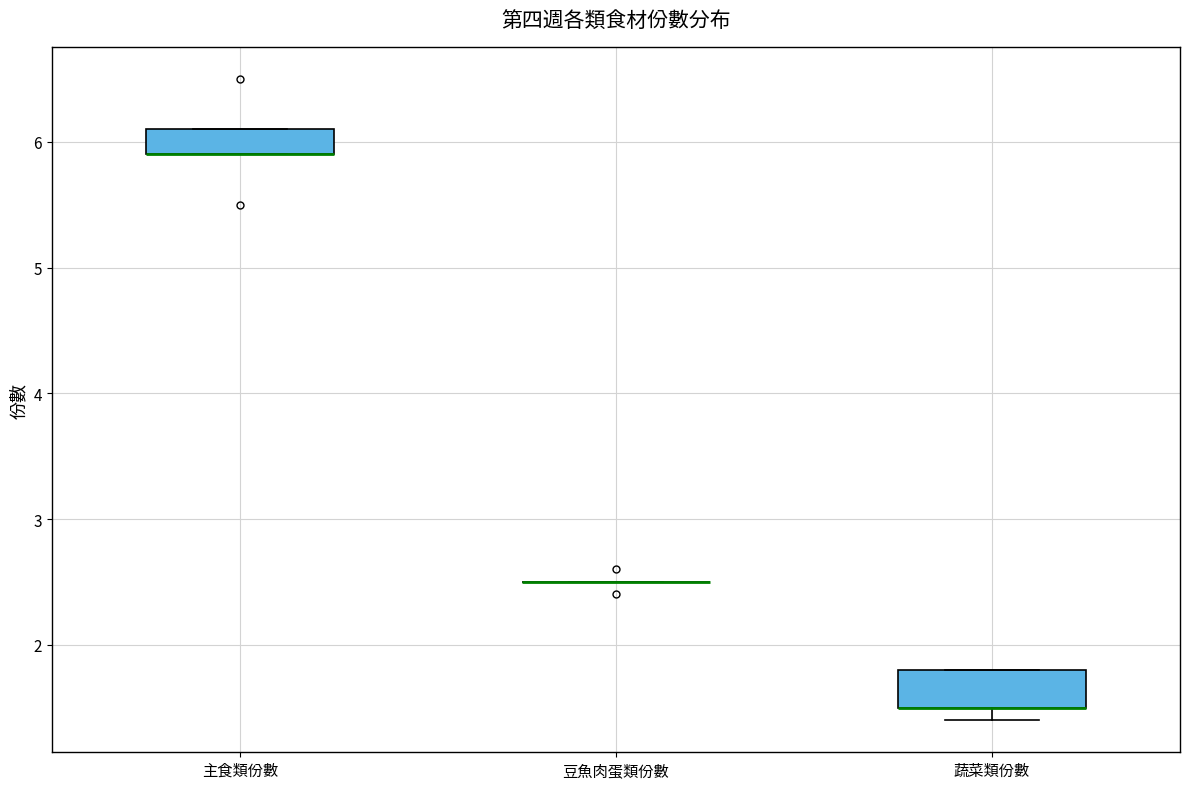

Reading left to right, transcribe this box plot: for each box, give where its median line is, the range the box spans, and where its two whiskers end, as read against the y-axis. The values are not printed on the chart, so give them approximately, as read against the axis.

主食類份數: median 5.9 (drawn on the box's lower edge), box 5.9 to 6.1, whiskers 5.9 to 6.1
豆魚肉蛋類份數: box collapsed to a line at 2.5, whiskers 2.5 to 2.5
蔬菜類份數: median 1.5 (drawn on the box's lower edge), box 1.5 to 1.8, whiskers 1.4 to 1.8